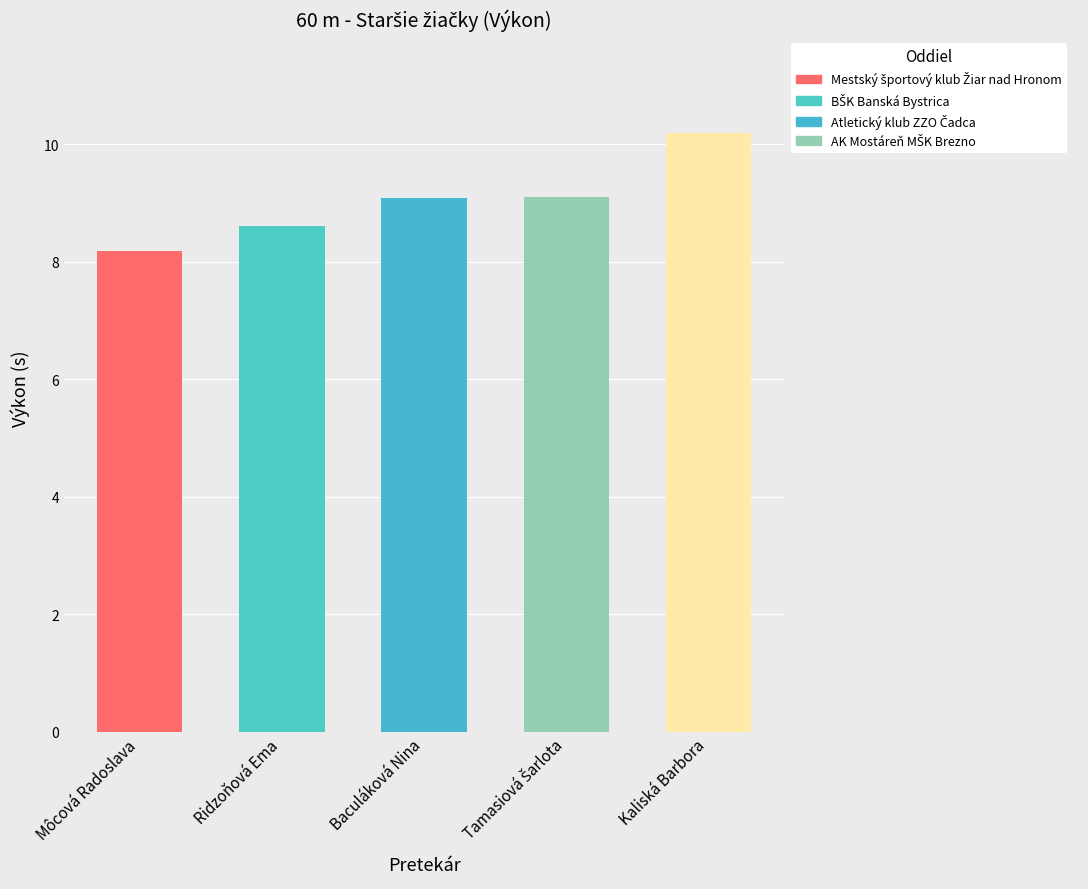

The value at Ridzoňová Ema is 8.6. True or false?

True